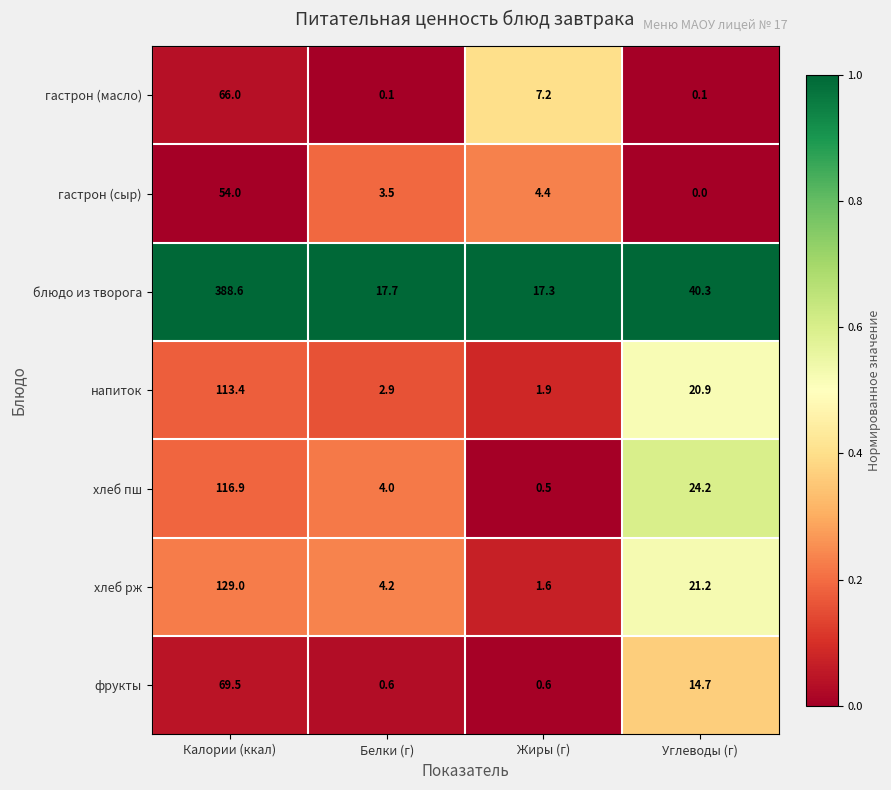

Between Калории (ккал) and Белки (г), which series saw the biggest shift?

блюдо из творога